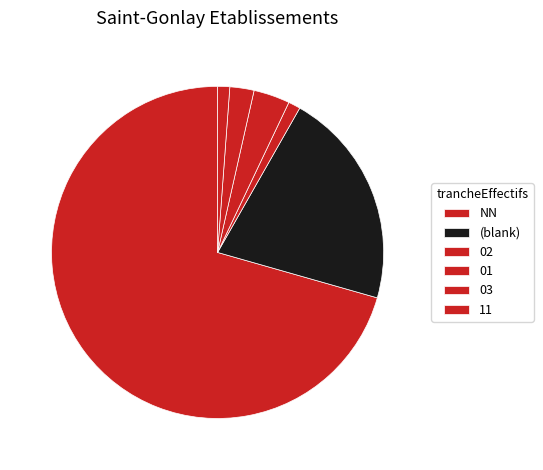

Does any single category account for the majority?

Yes